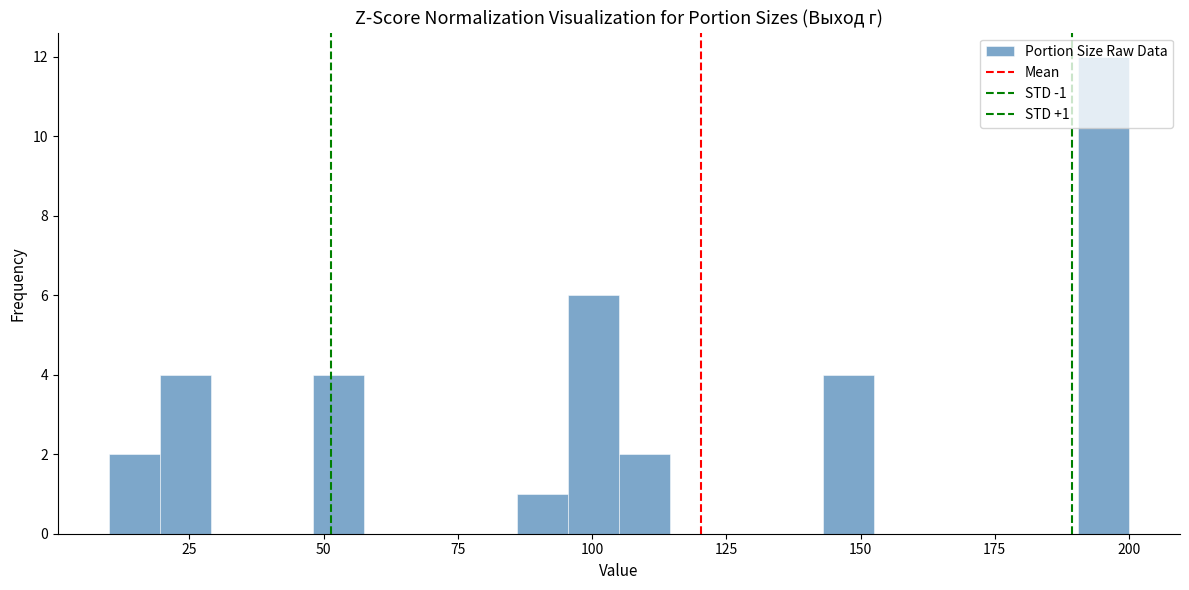

Read against the x-axis, roughly where is the centre of the tallest bar?

195